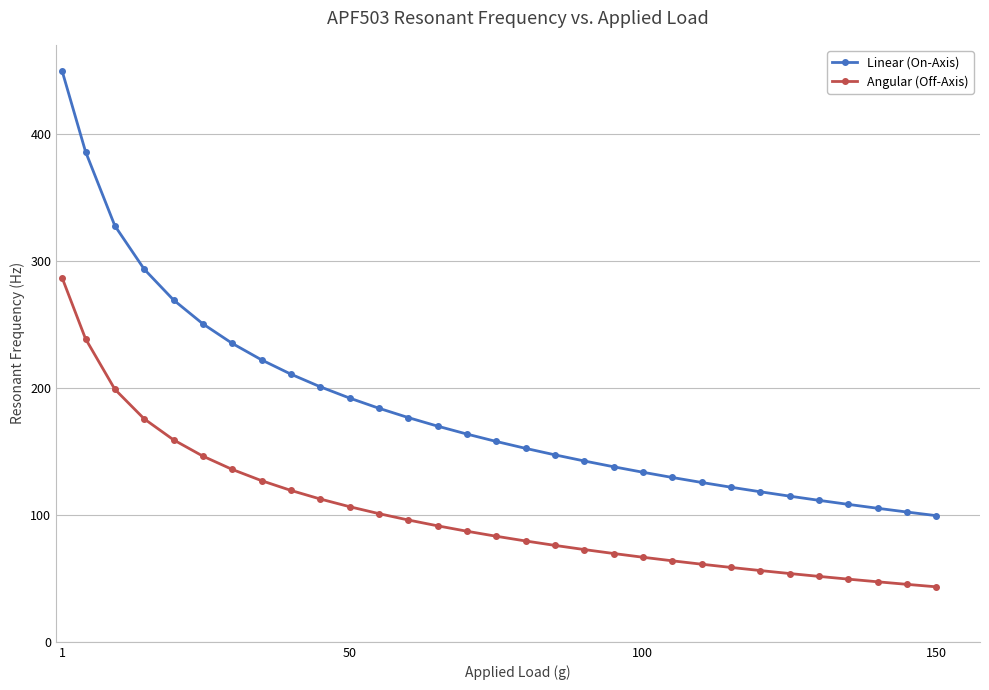

What is the maximum value for Angular (Off-Axis)?

287.0